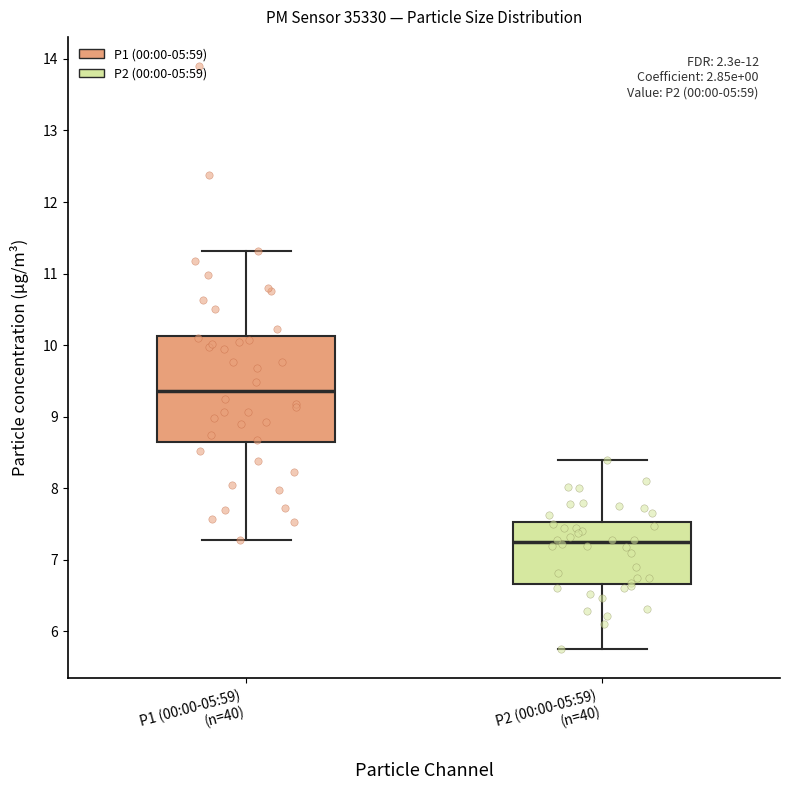

Reading left to right, transcribe this box plot: for each box, give where its median line is, the range the box spans, and where its two whiskers end, as read against the y-axis. The values are not printed on the chart, so give them approximately, as read against the axis.

P1 (00:00-05:59) (n=40): median 9.4, box 8.6 to 10.1, whiskers 7.3 to 11.3
P2 (00:00-05:59) (n=40): median 7.3, box 6.7 to 7.5, whiskers 5.8 to 8.4